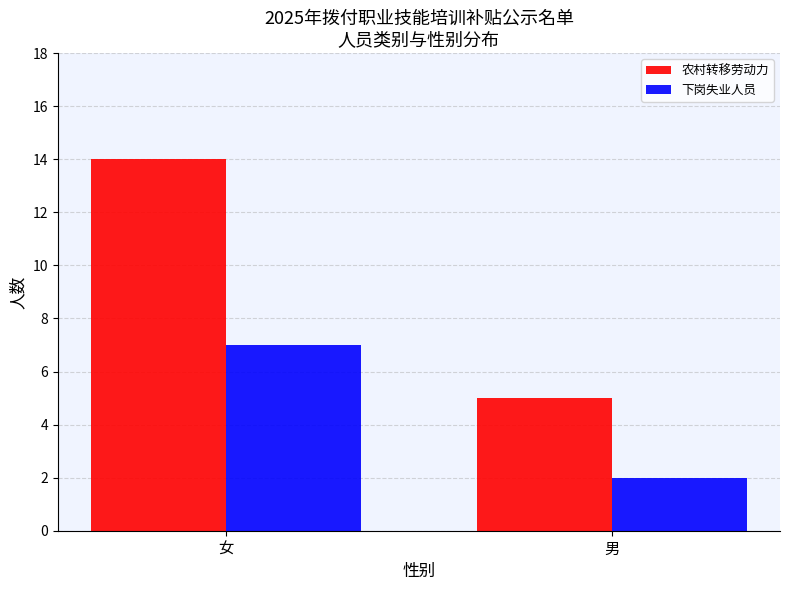

Which category has the lowest value in the 下岗失业人员 series?

男